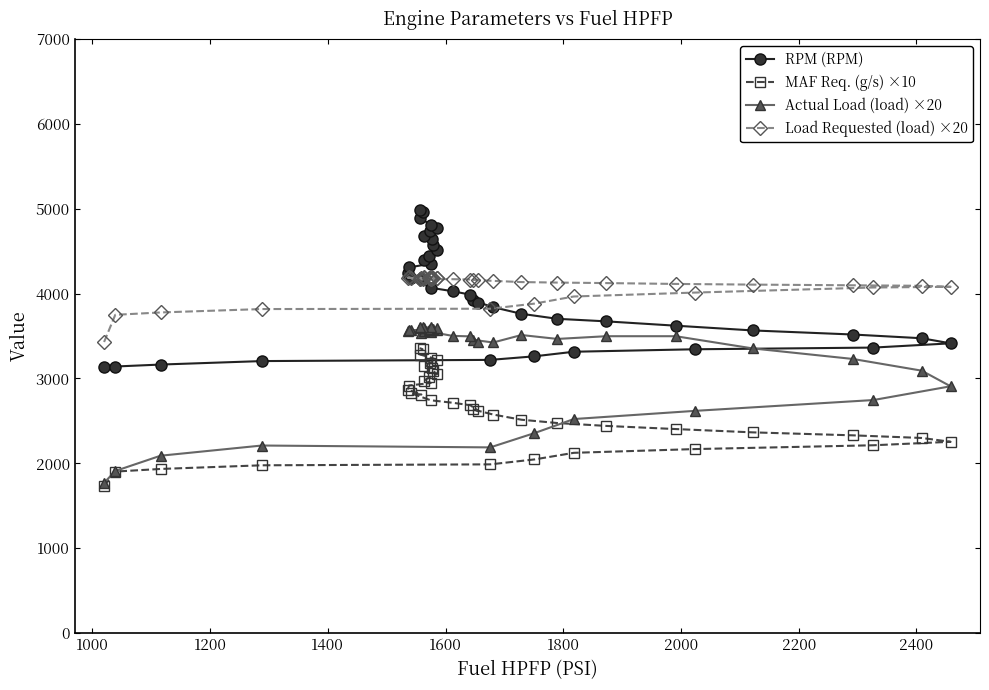

Reading left to right, extract all data points from this chart.

RPM (RPM): 3132	3141	3164	3205	3219	3261	3315	3344	3364	3414	3474	3518	3566	3622	3673	3703	3762	3840	3919	3885	3988	4028	4069	4180	4177	4241	4308	4353	4396	4441	4513	4572	4639	4675	4734	4772	4814	4887	4966	4986
MAF Req. (g/s) ×10: 1736	1903	1934	1977	1988	2046	2124	2168	2213	2254	2299	2330	2365	2404	2441	2475	2514	2575	2636	2619	2685	2714	2743	2824	2811	2868	2917	2947	2976	3013	3053	3086	3126	3151	3185	3221	3247	3282	3345	3357
Actual Load (load) ×20: 1770	1910	2090	2210	2188	2356	2522	2618	2746	2908	3092	3230	3354	3498	3498	3466	3512	3424	3456	3434	3496	3502	3548	3574	3536	3554	3568	3570	3554	3570	3566	3584	3574	3592	3586	3594	3604	3596	3608	3610
Load Requested (load) ×20: 3430	3750	3778	3818	3822	3882	3966	4012	4072	4080	4092	4098	4106	4114	4124	4130	4136	4150	4162	4160	4166	4170	4172	4180	4180	4186	4190	4190	4190	4188	4186	4186	4184	4182	4180	4178	4174	4172	4168	4168